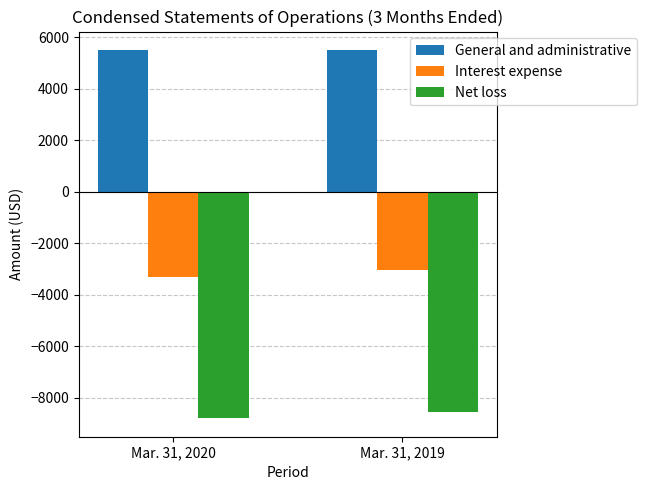

What is the minimum value for General and administrative?

5500